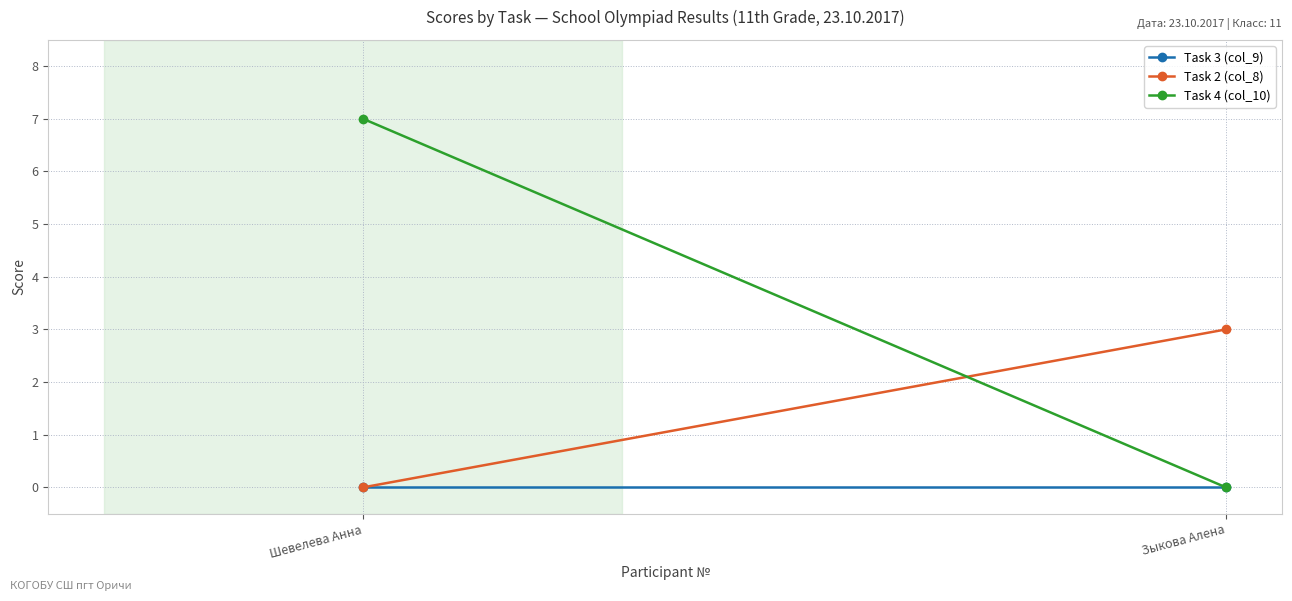

What is the sum of the Task 4 (col_10) values at Шевелева Анна and Зыкова Алена?

7